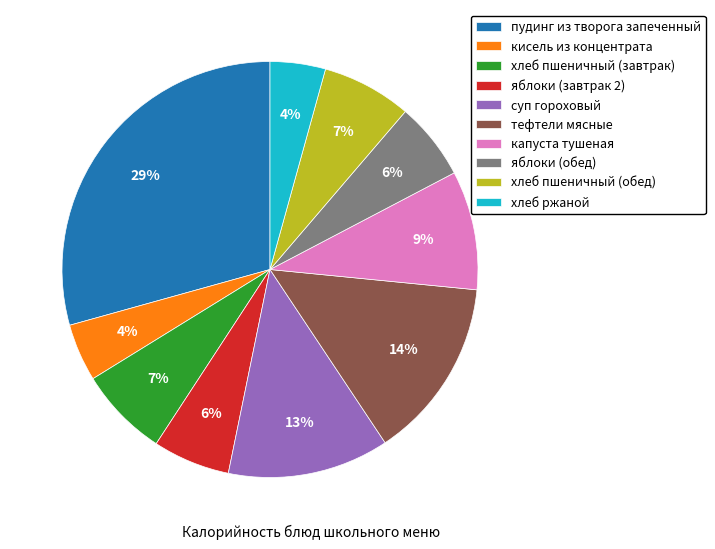

Do суп гороховый and хлеб пшеничный (завтрак) together represent more than half of the pie?

No